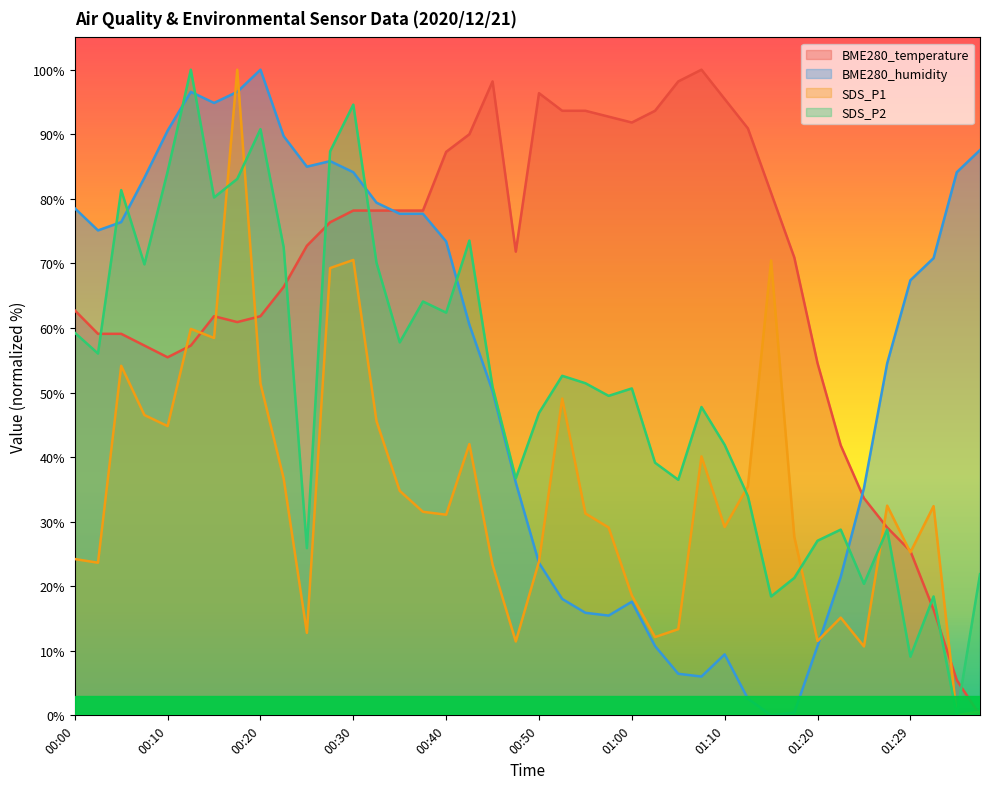

Reading left to right, transcribe all the data shown in this chart.

BME280_temperature: 00:00=62.7	00:02=59.1	00:05=59.1	00:07=57.3	00:10=55.5	00:12=57.3	00:15=61.8	00:17=60.9	00:20=61.8	00:22=66.4	00:25=72.7	00:27=76.4	00:30=78.2	00:32=78.2	00:35=78.2	00:37=78.2	00:40=87.3	00:42=90.0	00:45=98.2	00:47=71.8	00:50=96.4	00:52=93.6	00:55=93.6	00:57=92.7	01:00=91.8	01:02=93.6	01:05=98.2	01:07=100.0	01:10=95.5	01:12=90.9	01:14=80.9	01:17=70.9	01:20=54.5	01:22=41.8	01:24=33.6	01:27=29.1	01:29=25.5	01:32=16.4	01:34=5.5	01:37=0.0
BME280_humidity: 00:00=78.5	00:02=75.1	00:05=76.4	00:07=83.3	00:10=90.6	00:12=96.6	00:15=94.8	00:17=96.6	00:20=100.0	00:22=89.7	00:25=85.0	00:27=85.8	00:30=84.1	00:32=79.4	00:35=77.7	00:37=77.7	00:40=73.4	00:42=60.5	00:45=50.2	00:47=36.1	00:50=23.6	00:52=18.0	00:55=15.9	00:57=15.5	01:00=17.6	01:02=10.7	01:05=6.4	01:07=6.0	01:10=9.4	01:12=2.6	01:14=0.0	01:17=0.4	01:20=10.7	01:22=21.5	01:24=35.2	01:27=54.5	01:29=67.4	01:32=70.8	01:34=84.1	01:37=87.6
SDS_P1: 00:00=24.2	00:02=23.6	00:05=54.1	00:07=46.5	00:10=44.8	00:12=59.9	00:15=58.4	00:17=100.0	00:20=51.4	00:22=36.7	00:25=12.8	00:27=69.3	00:30=70.5	00:32=45.6	00:35=34.8	00:37=31.5	00:40=31.1	00:42=42.0	00:45=23.3	00:47=11.4	00:50=23.8	00:52=49.1	00:55=31.3	00:57=29.1	01:00=18.6	01:02=12.1	01:05=13.3	01:07=40.1	01:10=29.2	01:12=35.5	01:14=70.5	01:17=27.6	01:20=11.5	01:22=15.1	01:24=10.7	01:27=32.5	01:29=25.2	01:32=32.4	01:34=0.0	01:37=0.6
SDS_P2: 00:00=59.3	00:02=56.0	00:05=81.4	00:07=69.9	00:10=84.2	00:12=100.0	00:15=80.2	00:17=83.1	00:20=90.8	00:22=72.5	00:25=25.9	00:27=87.3	00:30=94.6	00:32=70.1	00:35=57.8	00:37=64.1	00:40=62.4	00:42=73.5	00:45=50.9	00:47=36.7	00:50=46.8	00:52=52.6	00:55=51.4	00:57=49.5	01:00=50.6	01:02=39.1	01:05=36.5	01:07=47.8	01:10=41.9	01:12=33.9	01:14=18.4	01:17=21.3	01:20=27.0	01:22=28.8	01:24=20.4	01:27=28.8	01:29=9.1	01:32=18.4	01:34=0.0	01:37=21.9